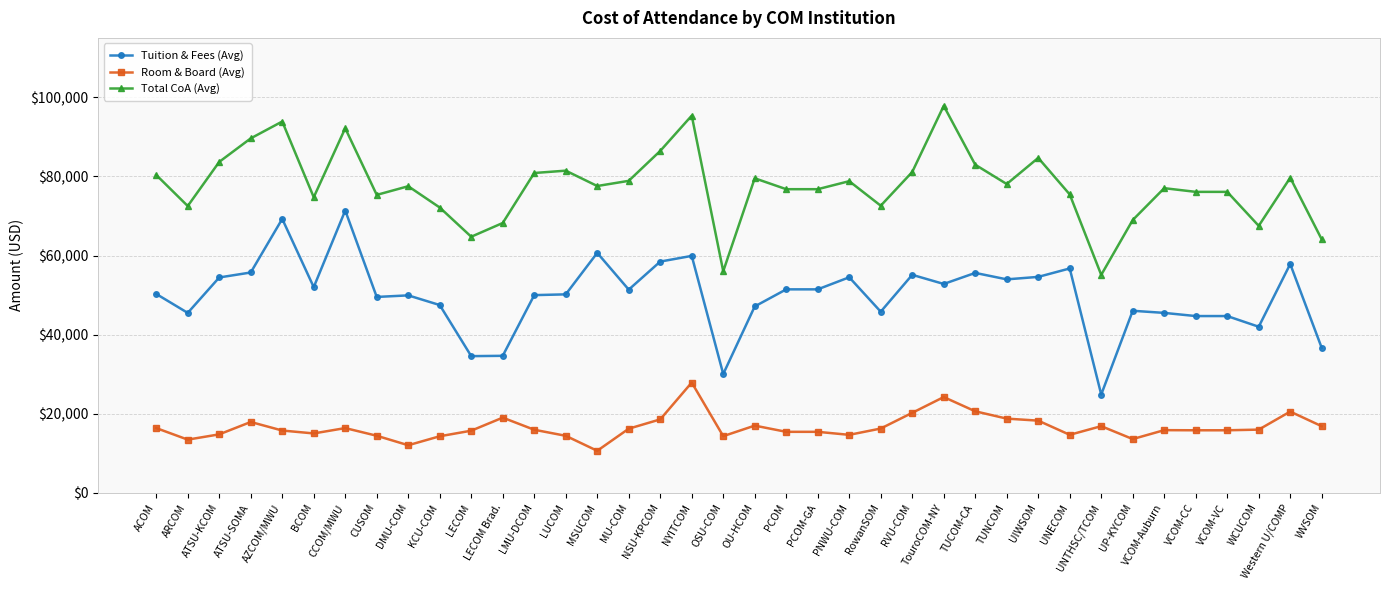

List the series in order of their overall mean, highest first.

Total CoA (Avg), Tuition & Fees (Avg), Room & Board (Avg)